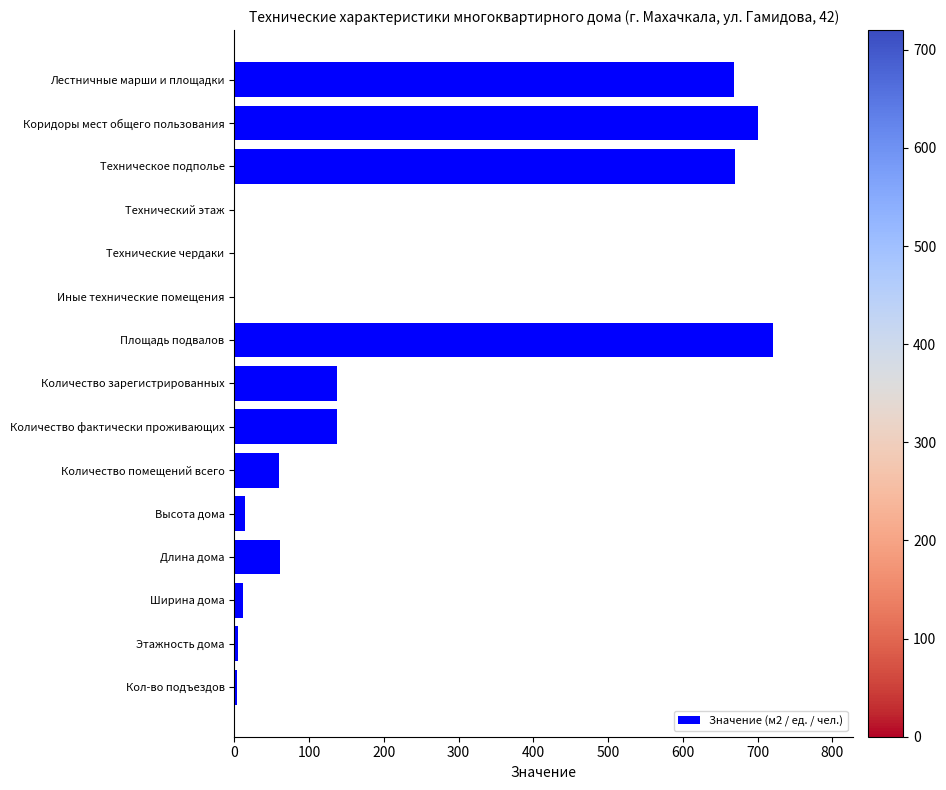

The chart shows a value of 1240 at Коридоры мест общего пользования. True or false?

False